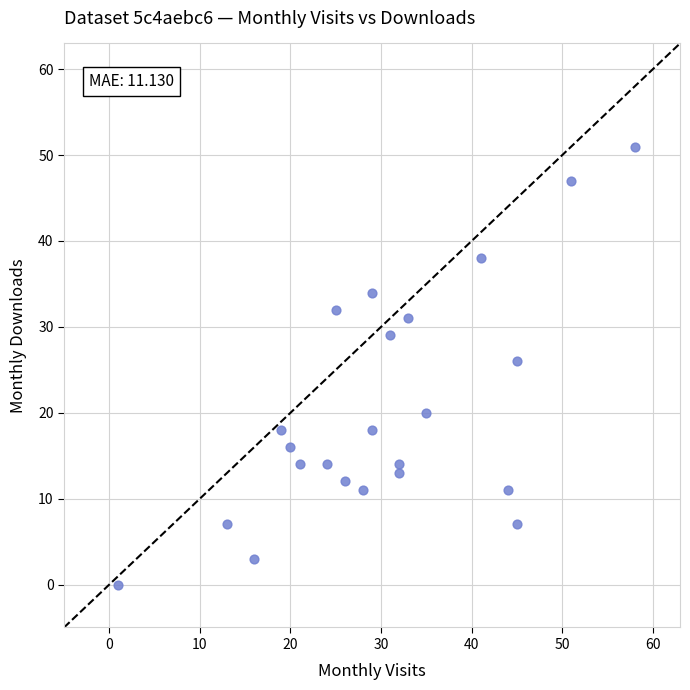

What is the range of X values (max minus min)?

57